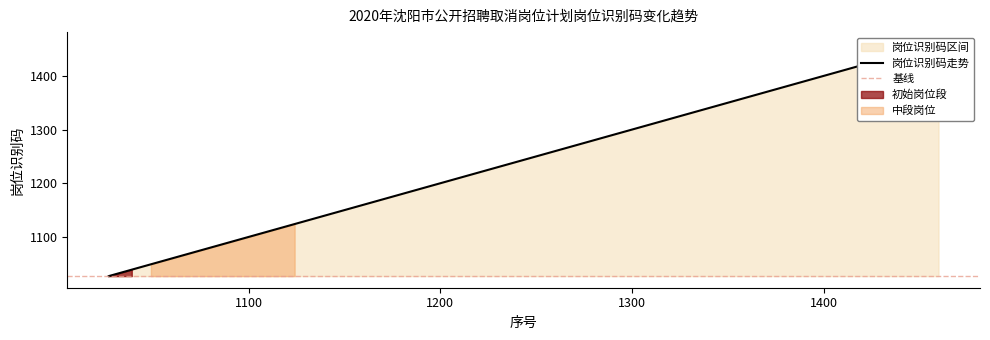

Is it true that the value at 1167 is 1983?

False